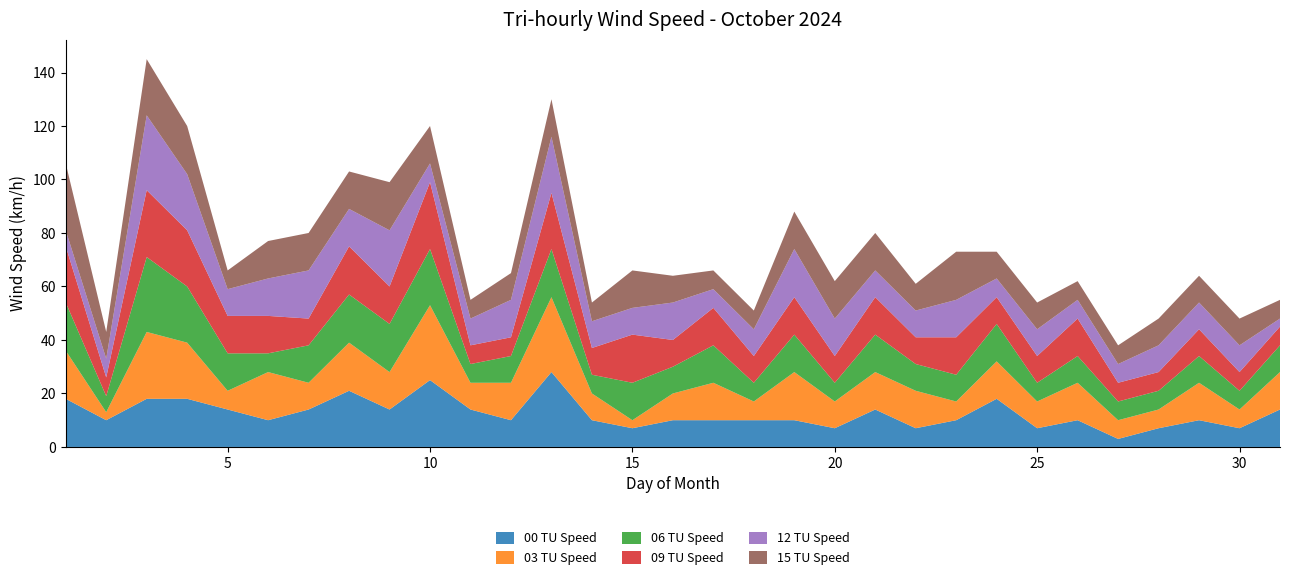

Reading left to right, extract all data points from this chart.

00 TU Speed: 1=18	2=10	3=18	4=18	5=14	6=10	7=14	8=21	9=14	10=25	11=14	12=10	13=28	14=10	15=7	16=10	17=10	18=10	19=10	20=7	21=14	22=7	23=10	24=18	25=7	26=10	27=3	28=7	29=10	30=7	31=14
03 TU Speed: 1=18	2=3	3=25	4=21	5=7	6=18	7=10	8=18	9=14	10=28	11=10	12=14	13=28	14=10	15=3	16=10	17=14	18=7	19=18	20=10	21=14	22=14	23=7	24=14	25=10	26=14	27=7	28=7	29=14	30=7	31=14
06 TU Speed: 1=18	2=6	3=28	4=21	5=14	6=7	7=14	8=18	9=18	10=21	11=7	12=10	13=18	14=7	15=14	16=10	17=14	18=7	19=14	20=7	21=14	22=10	23=10	24=14	25=7	26=10	27=7	28=7	29=10	30=7	31=10
09 TU Speed: 1=21	2=7	3=25	4=21	5=14	6=14	7=10	8=18	9=14	10=25	11=7	12=7	13=21	14=10	15=18	16=10	17=14	18=10	19=14	20=10	21=14	22=10	23=14	24=10	25=10	26=14	27=7	28=7	29=10	30=7	31=7
12 TU Speed: 1=6	2=7	3=28	4=21	5=10	6=14	7=18	8=14	9=21	10=7	11=10	12=14	13=21	14=10	15=10	16=14	17=7	18=10	19=18	20=14	21=10	22=10	23=14	24=7	25=10	26=7	27=7	28=10	29=10	30=10	31=3
15 TU Speed: 1=25	2=10	3=21	4=18	5=7	6=14	7=14	8=14	9=18	10=14	11=7	12=10	13=14	14=7	15=14	16=10	17=7	18=7	19=14	20=14	21=14	22=10	23=18	24=10	25=10	26=7	27=7	28=10	29=10	30=10	31=7